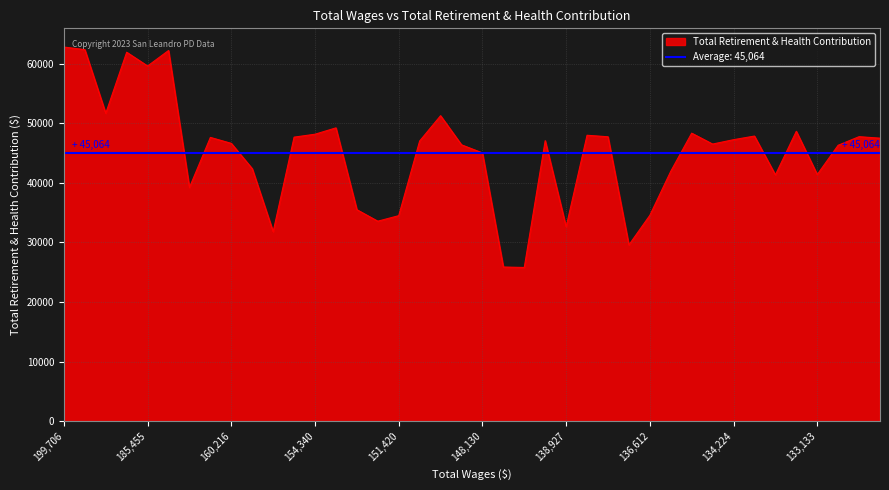

Reading left to right, transcribe all the data shown in this chart.

62788	62357	51674	61919	59607	62205	39225	47626	46624	42377	31808	47671	48161	49226	35499	33568	34494	47018	51269	46384	45027	25878	25801	47080	32626	47987	47732	29585	34549	41942	48339	46510	47243	47851	41339	48652	41397	46311	47749	47498